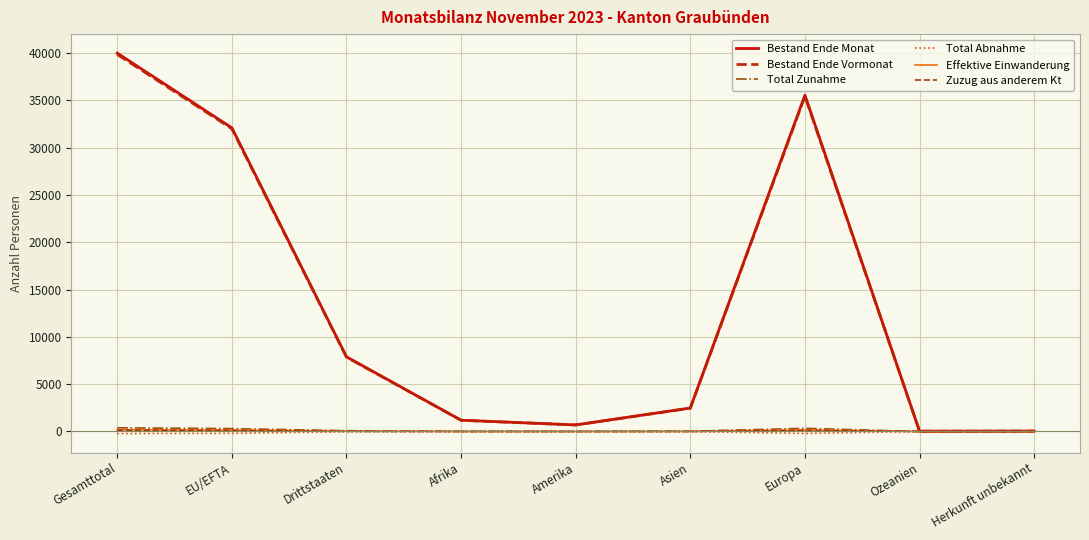

Where does the Bestand Ende Monat series first go above 2481?

Gesamttotal